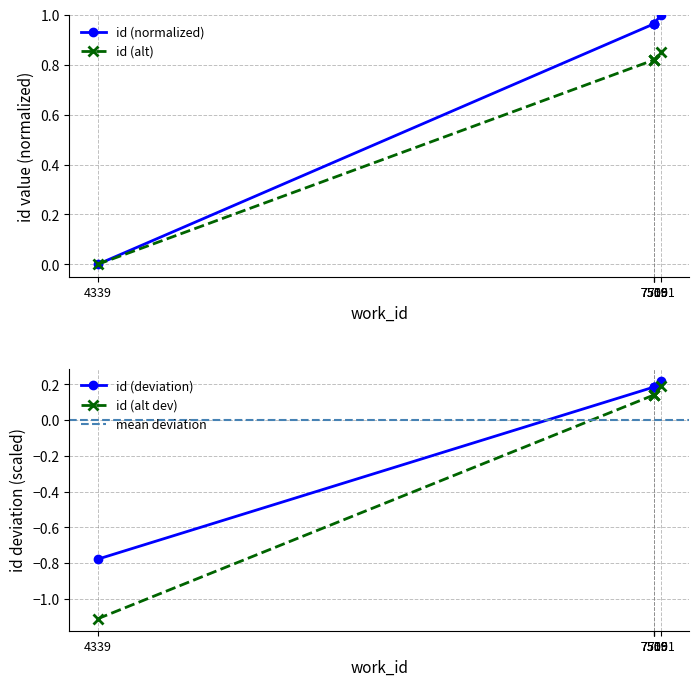

What is the sum of the values at 4339 and 7509?

1.0